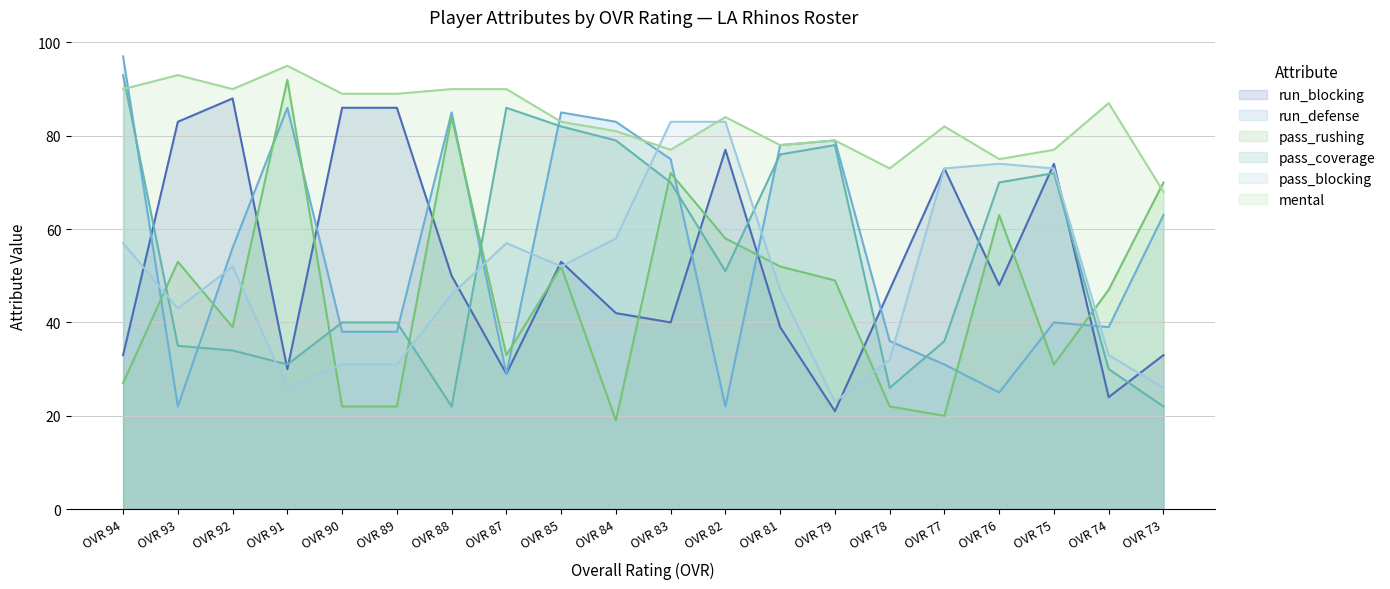

Is it true that mental equals 82 at OVR 77?

True